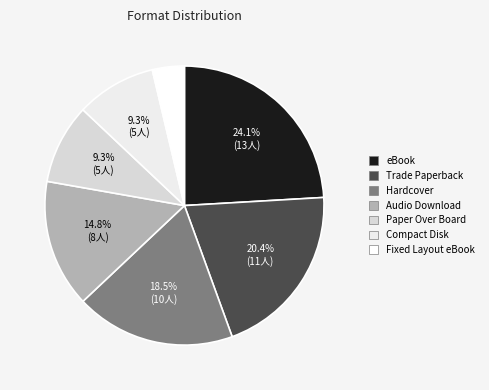

Combined, do Paper Over Board and Trade Paperback account for over 50%?

No